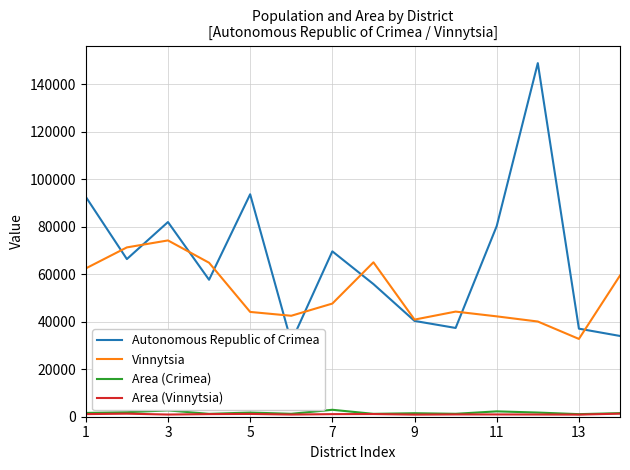

At which label does Autonomous Republic of Crimea first exceed 66396?

1